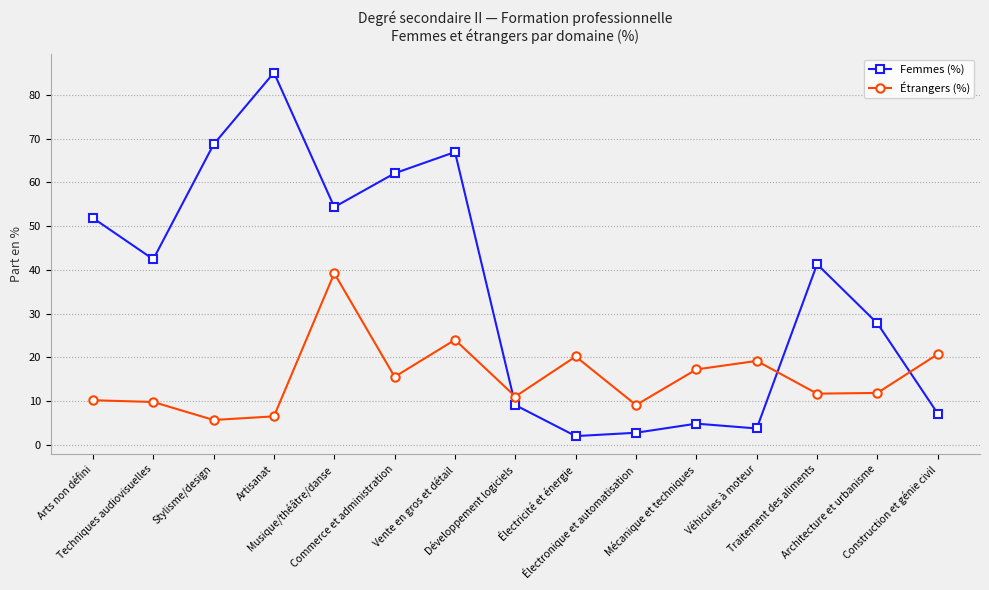

What is the total value across all series at Architecture et urbanisme?

39.6